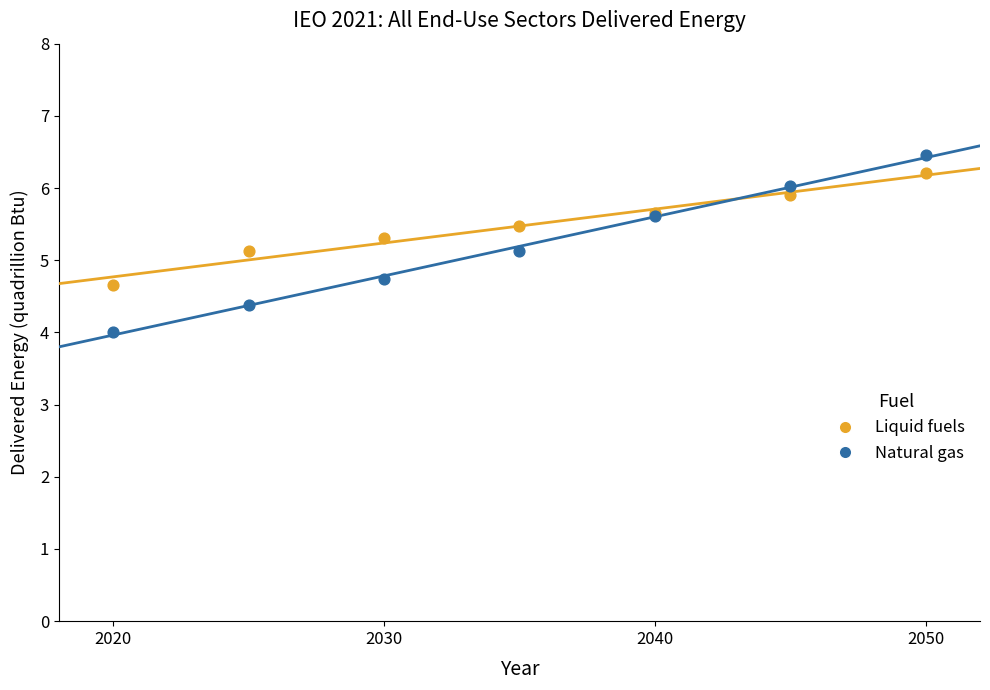

Which series reaches the maximum Y coordinate?

Natural gas